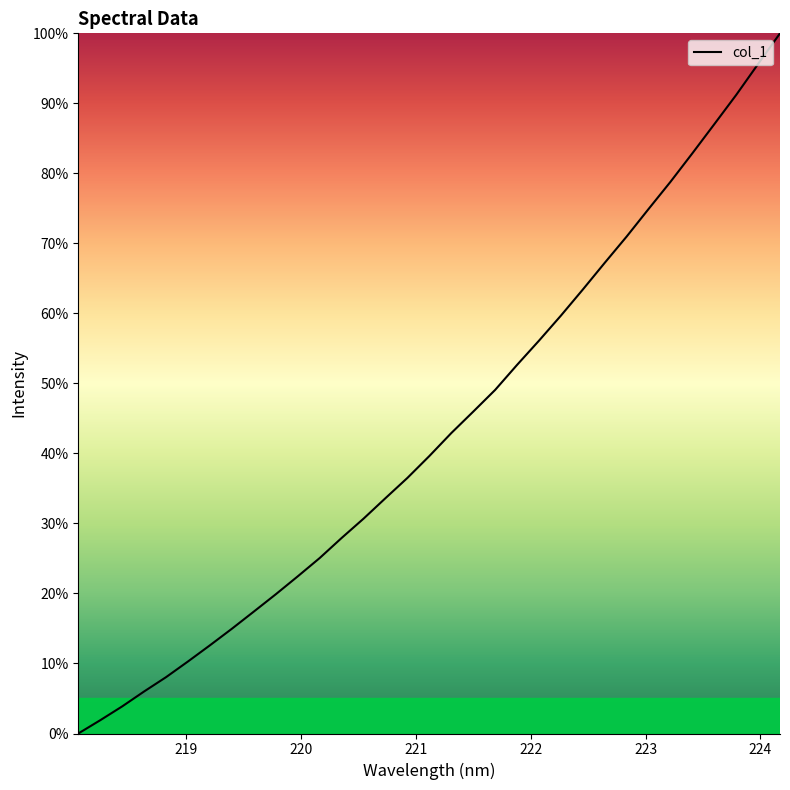

What is the greatest value displayed?

100.0